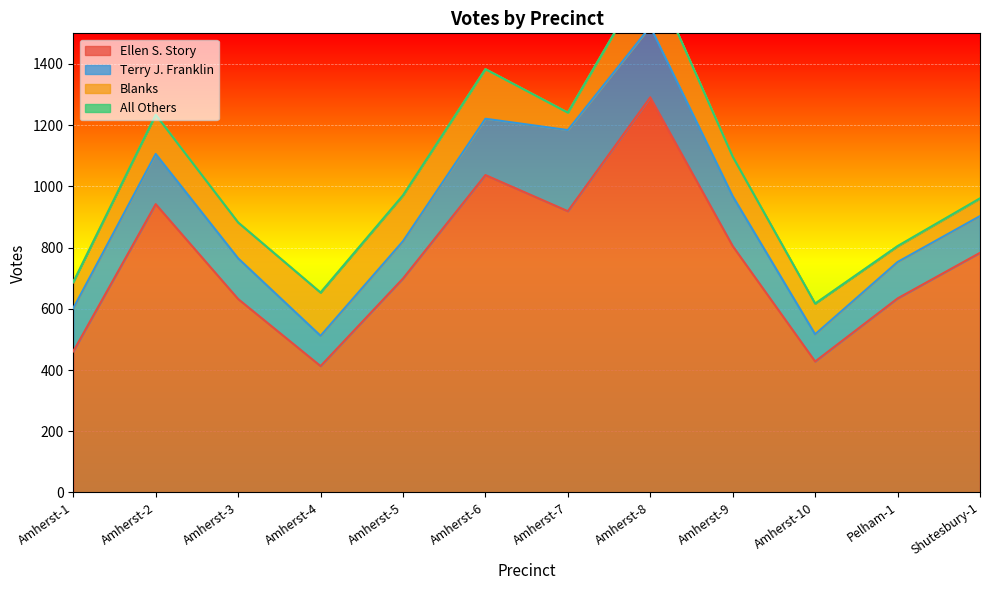

Between Amherst-1 and Shutesbury-1, which series saw the biggest shift?

Ellen S. Story